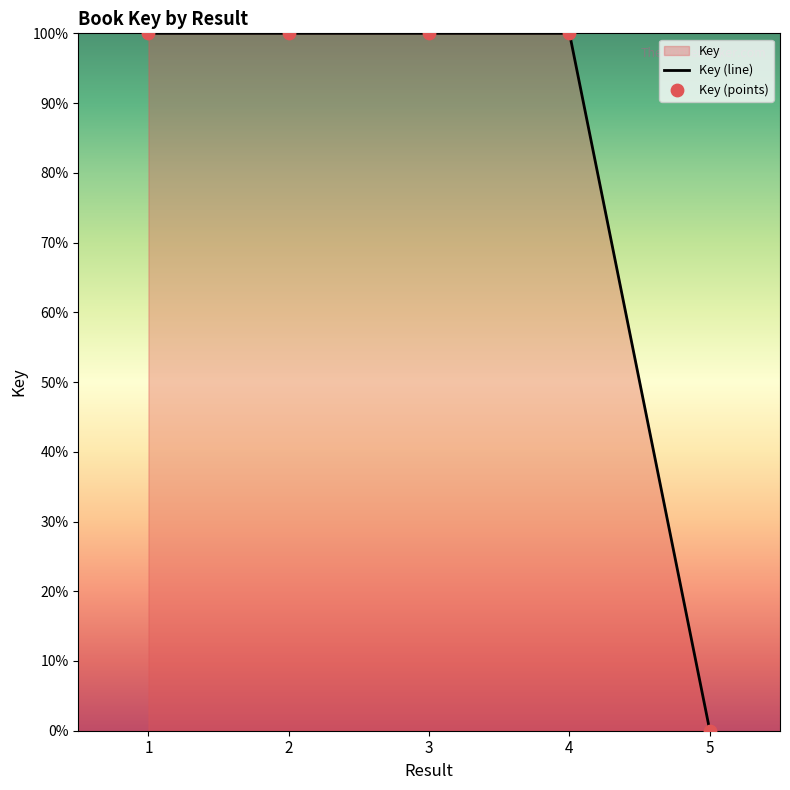

Between 1 and 2, which is larger?

2